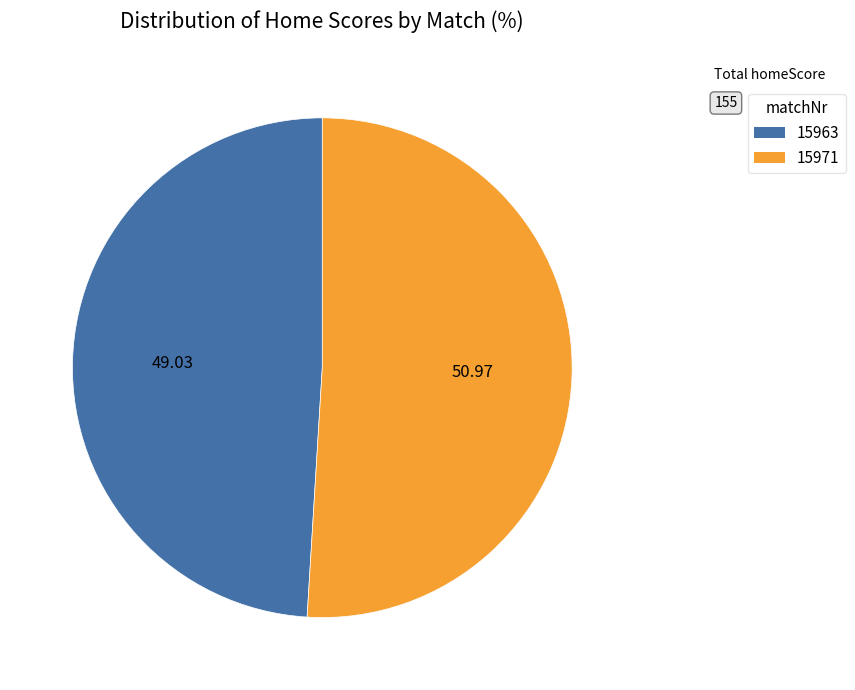

Is there any slice that represents more than half of the pie?

Yes